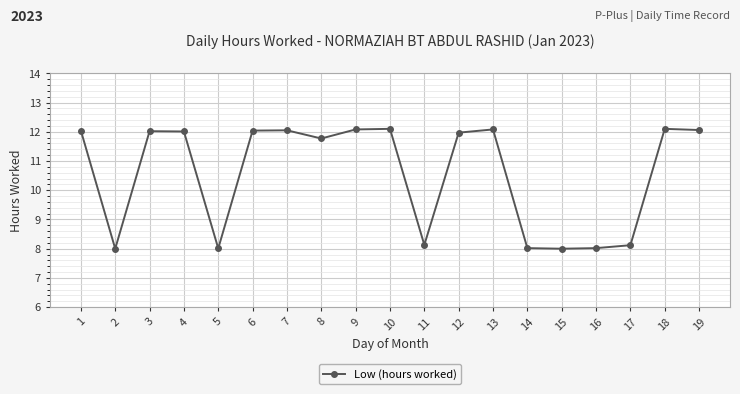

What is the average value?

10.6